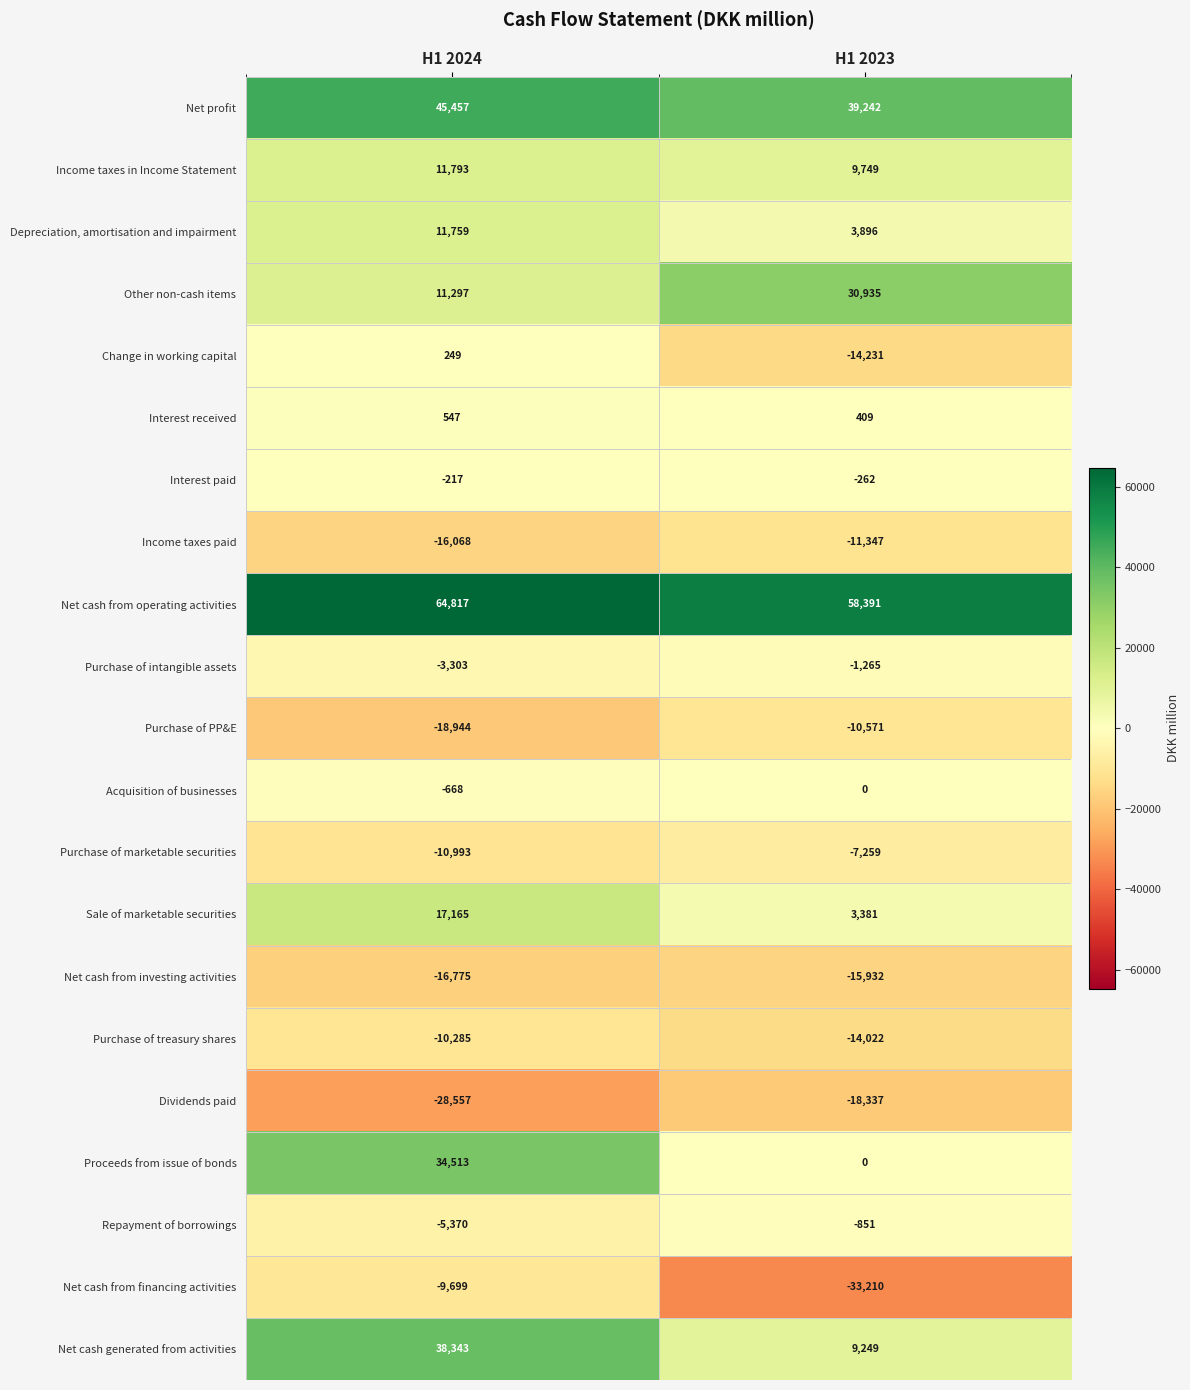

At H1 2024, list the series in order from smallest to largest.

Dividends paid, Purchase of PP&E, Net cash from investing activities, Income taxes paid, Purchase of marketable securities, Purchase of treasury shares, Net cash from financing activities, Repayment of borrowings, Purchase of intangible assets, Acquisition of businesses, Interest paid, Change in working capital, Interest received, Other non-cash items, Depreciation, amortisation and impairment, Income taxes in Income Statement, Sale of marketable securities, Proceeds from issue of bonds, Net cash generated from activities, Net profit, Net cash from operating activities